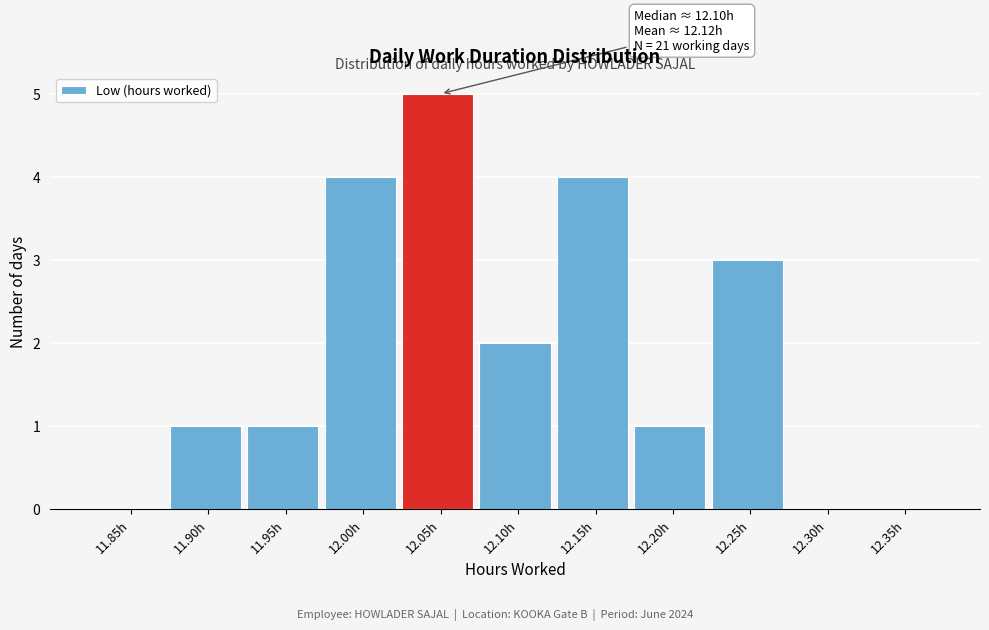

Reading left to right, extract all data points from this chart.

11.85h=0	11.90h=1	11.95h=1	12.00h=4	12.05h=5	12.10h=2	12.15h=4	12.20h=1	12.25h=3	12.30h=0	12.35h=0